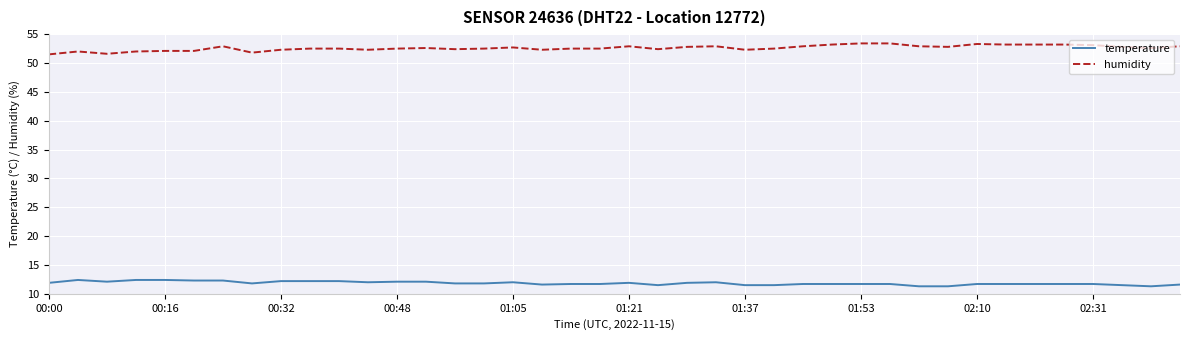

Which series has the largest total across all categories?

humidity